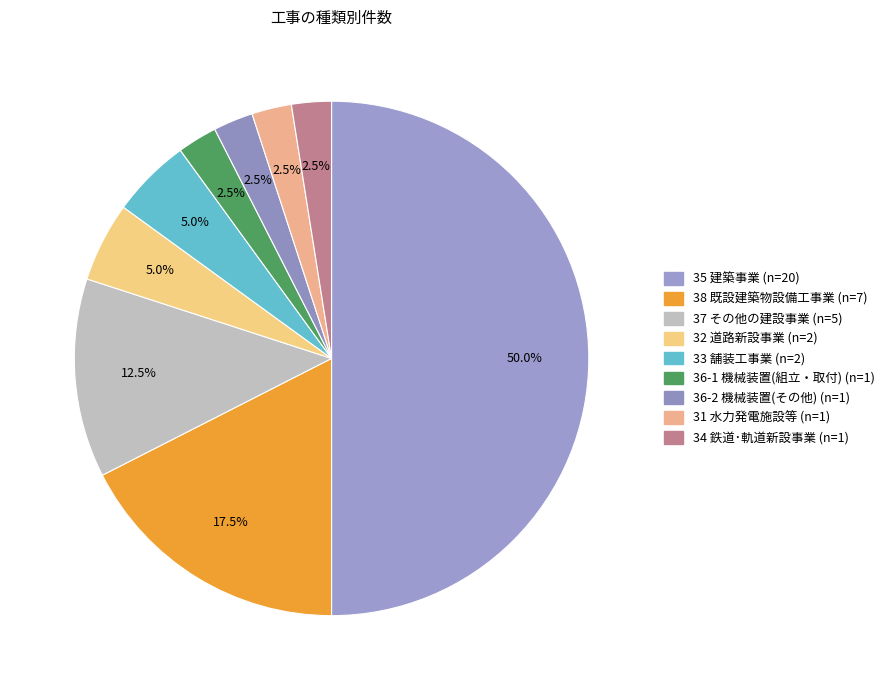

How many slices are in this pie chart?

9